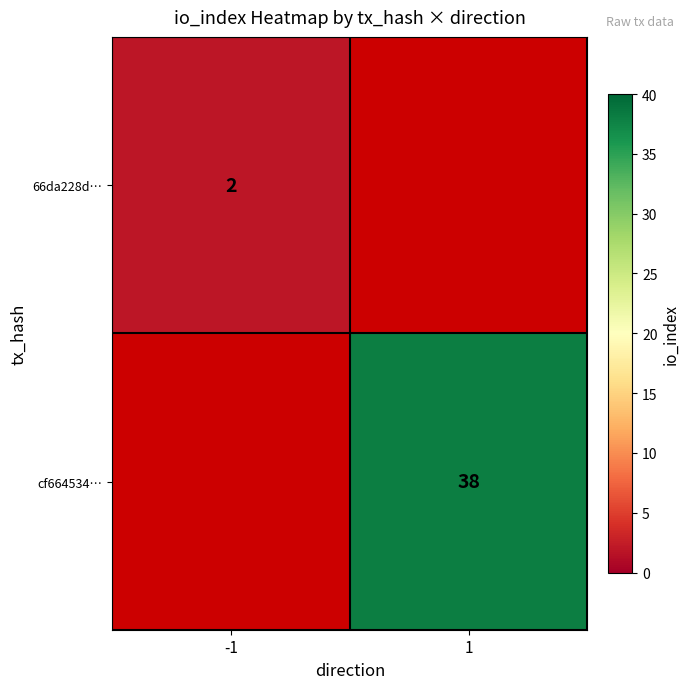

Which category has the lowest value across all series?

-1